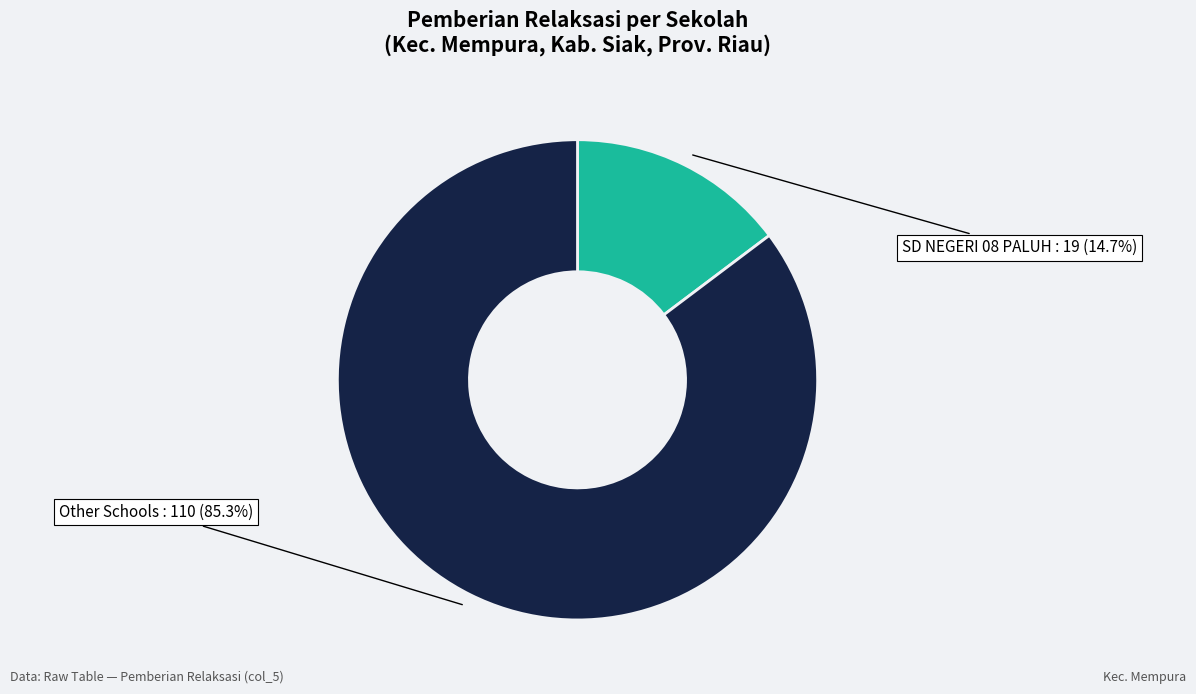

Is there a majority slice in this chart?

Yes